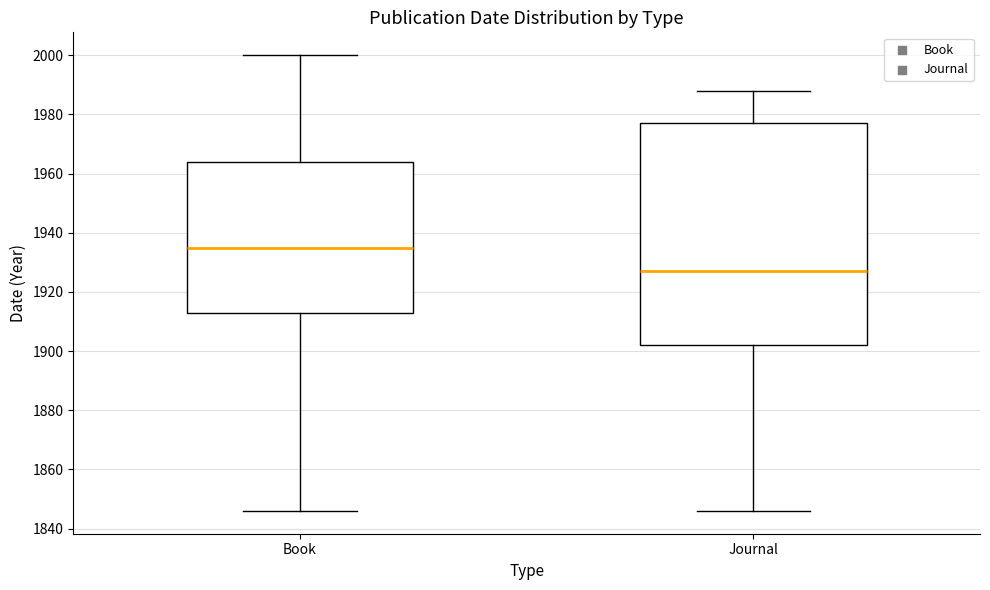

Which box's median line is the highest?

Book